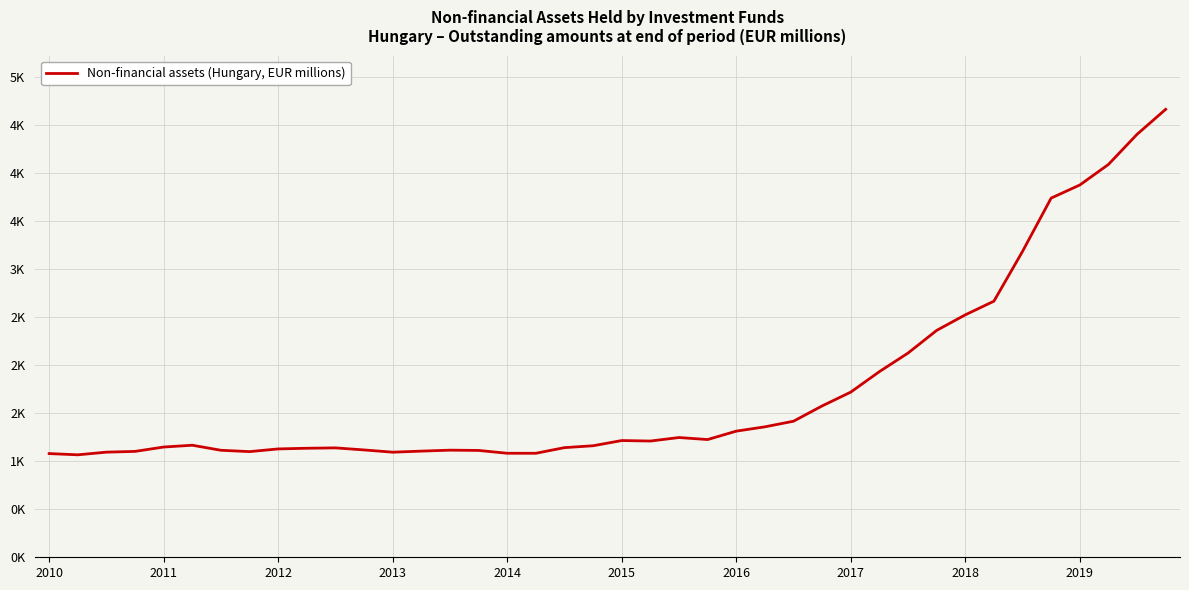

Does the chart have visible grid lines?

Yes